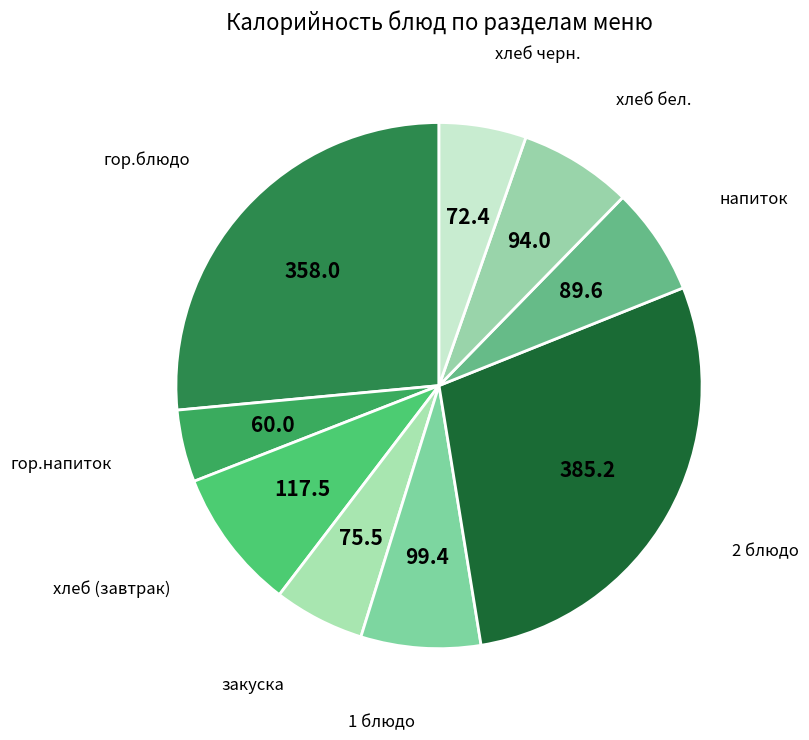

True or false: напиток accounts for 7% of the total.

True